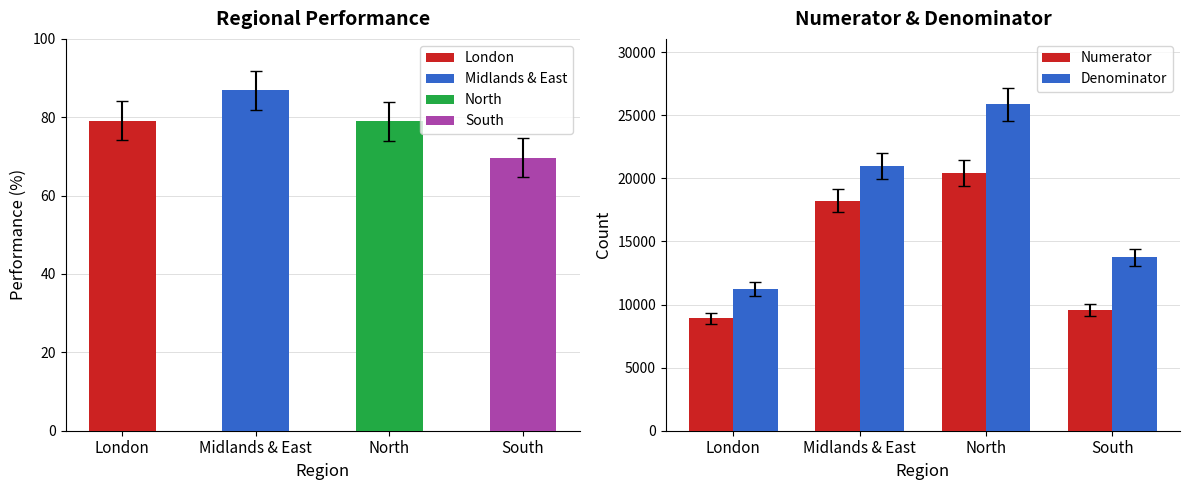

The value of Denominator at London is 20114. True or false?

False